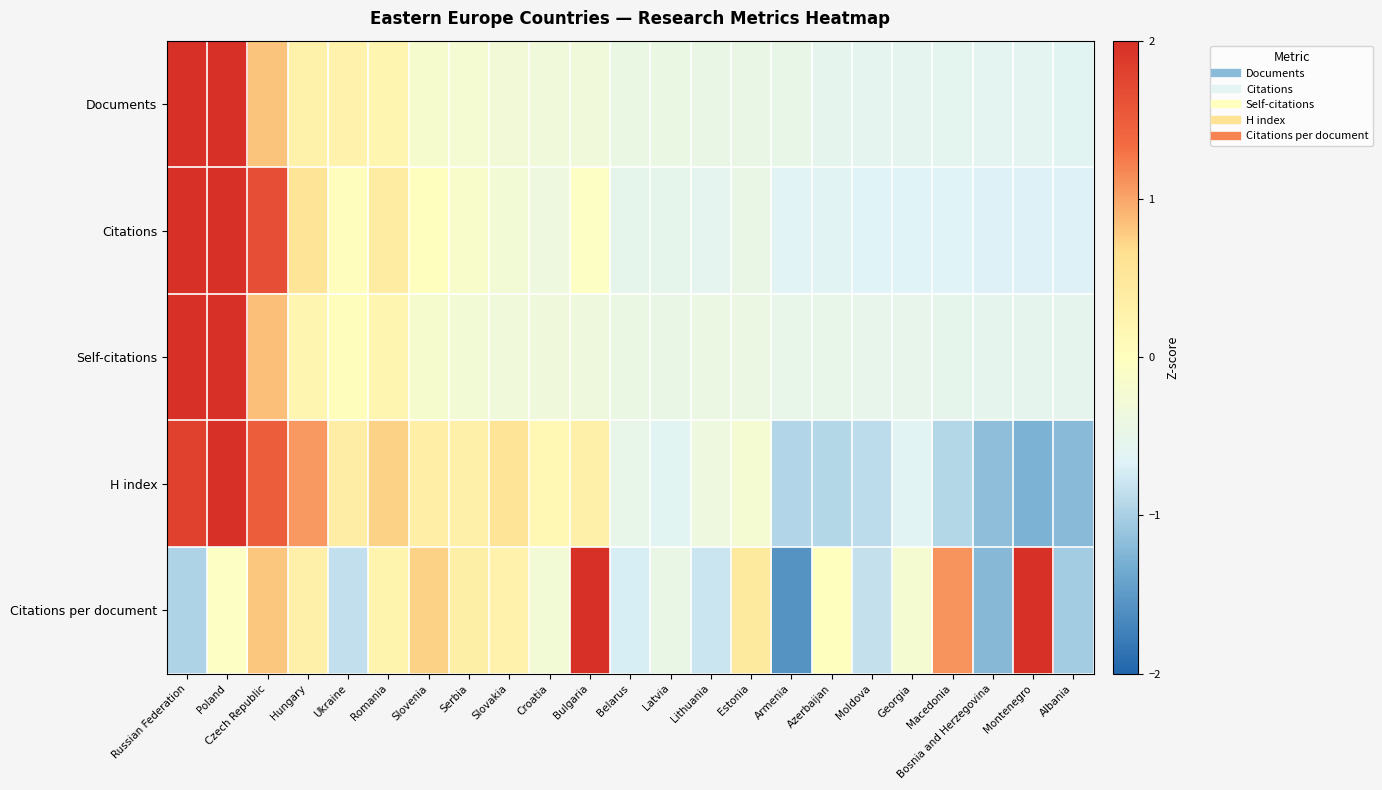

Rank the series by their maximum value, from lowest to highest.

H index, Citations per document, Citations, Documents, Self-citations